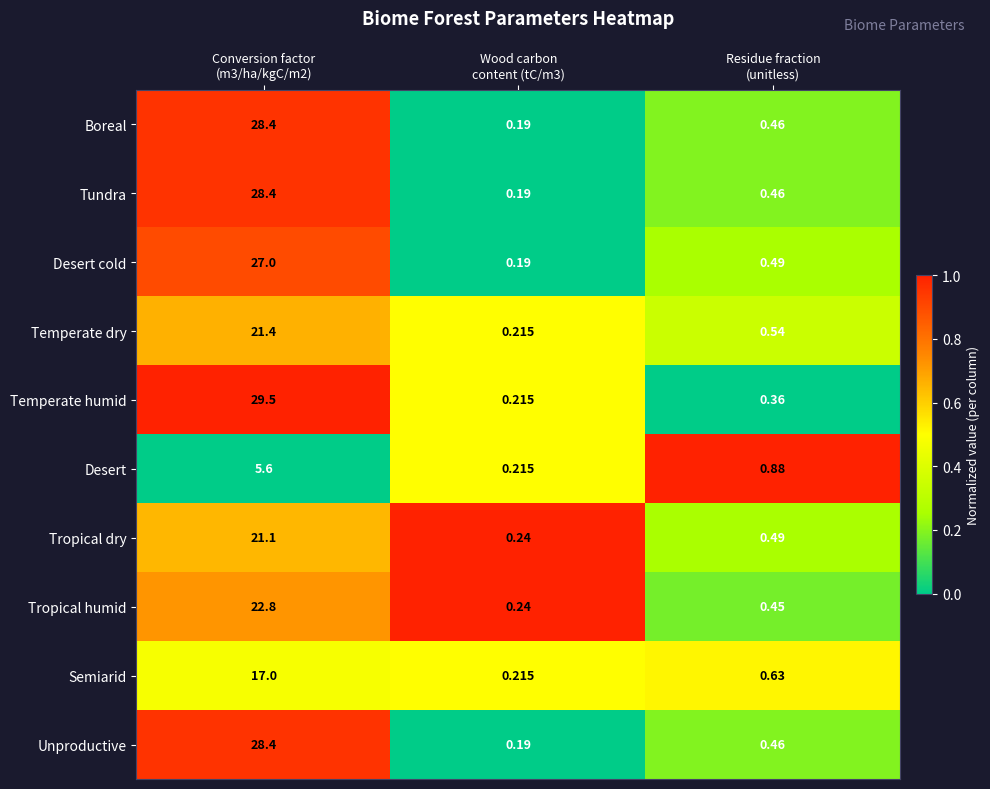

Which series has the widest spread of values?

Temperate humid